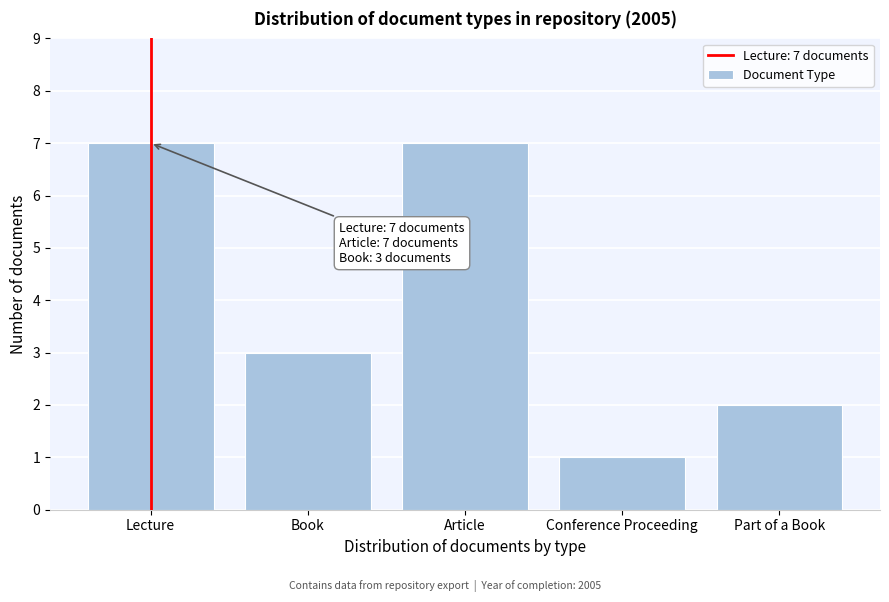

Reading right to left, list all the values displayed in this chart.

2	1	7	3	7